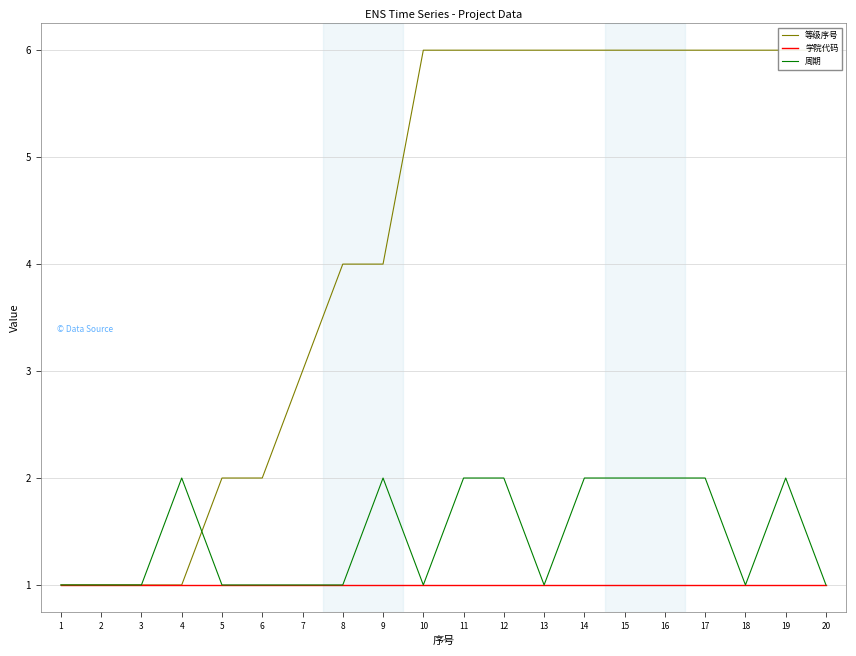

What is the highest value of the 等级序号 series?

6